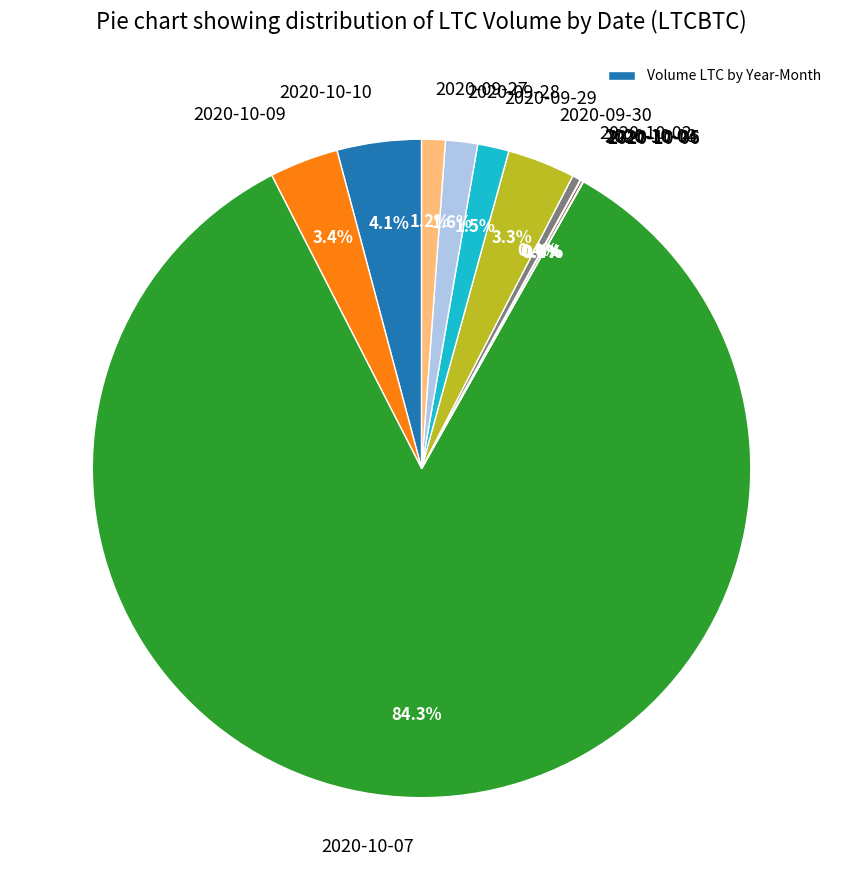

Does any single category account for the majority?

Yes